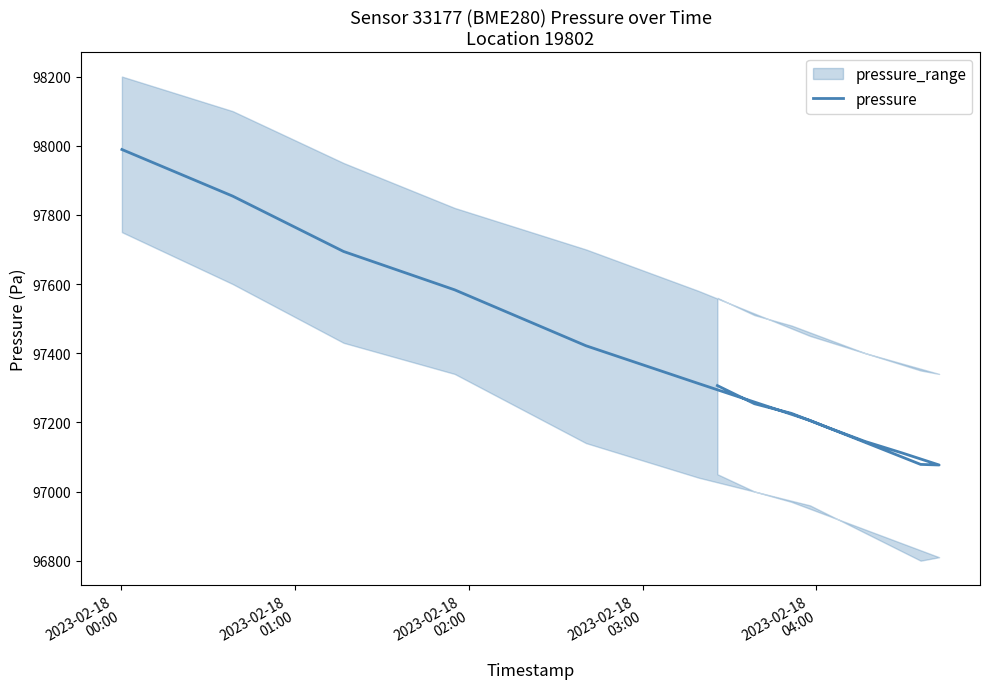

True or false: the data has more than 1 interior local peaks.

False